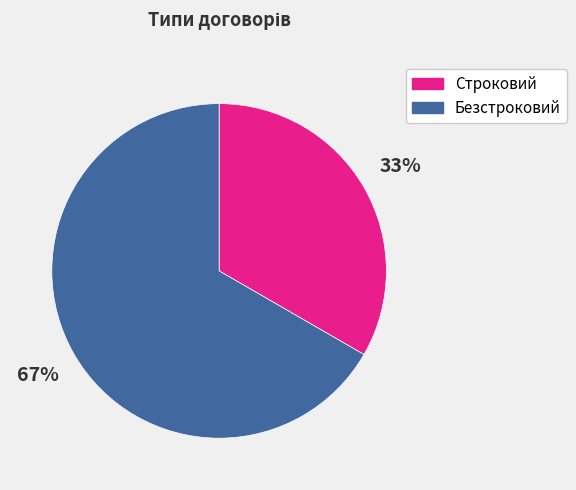

To the nearest percent, what is the combined percentage of Строковий and Безстроковий?

100%